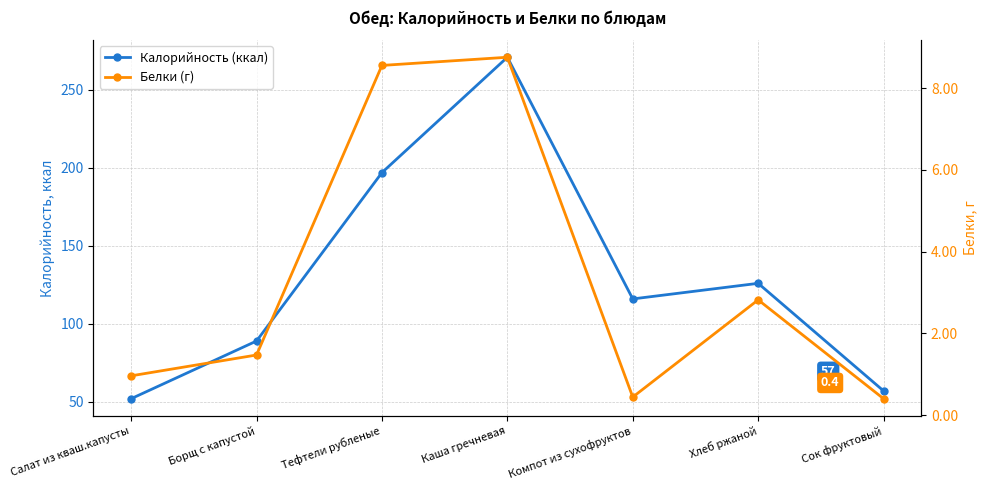

At which category is the sum across all series the highest?

Каша гречневая